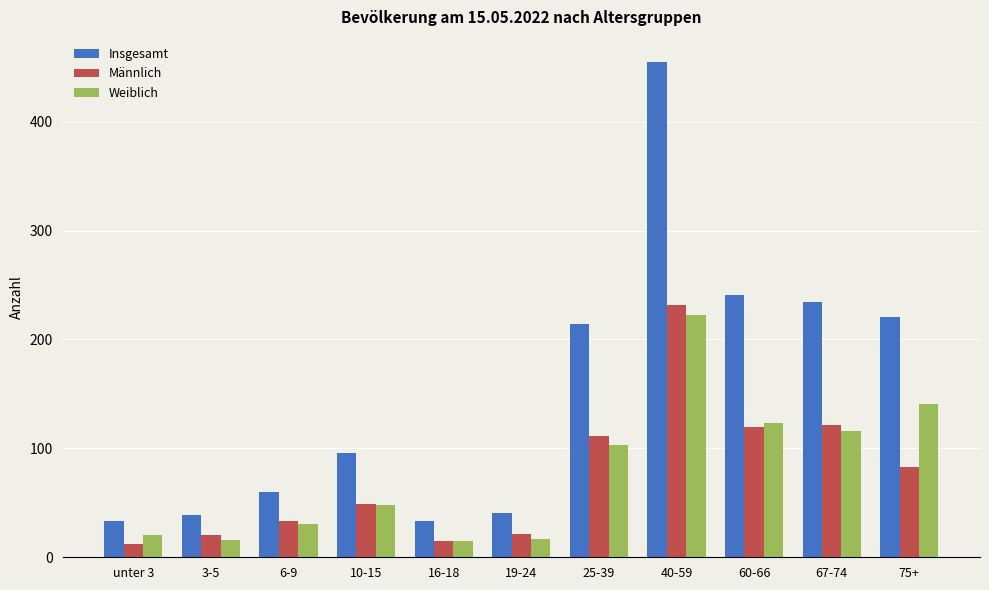

What is the label of the 4th bar from the left?

10-15